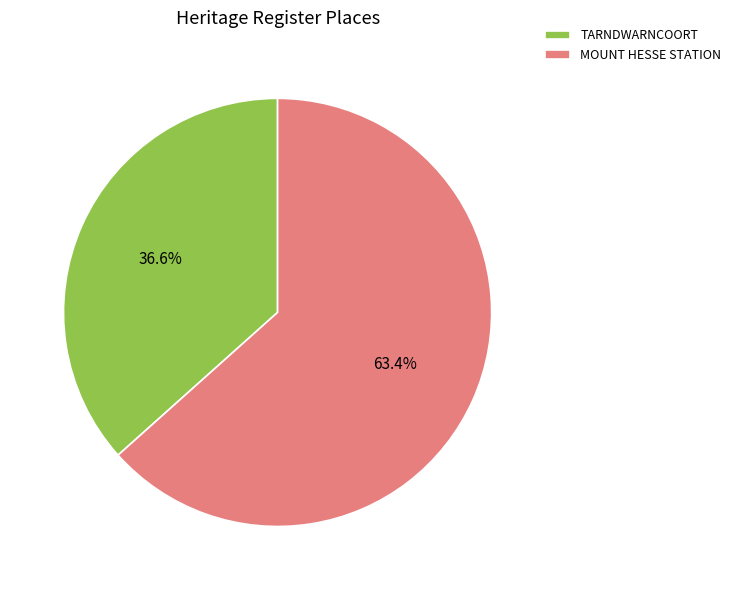

Does any single category account for the majority?

Yes